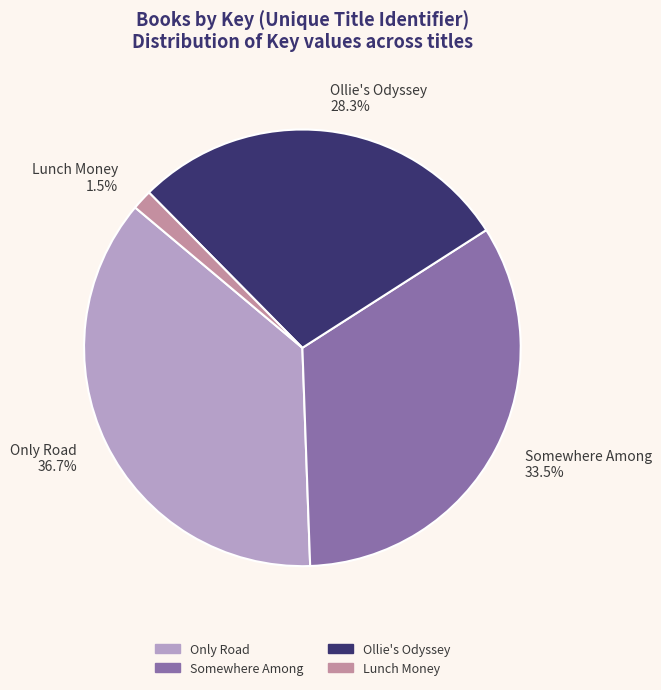

How many segments does this pie chart have?

4